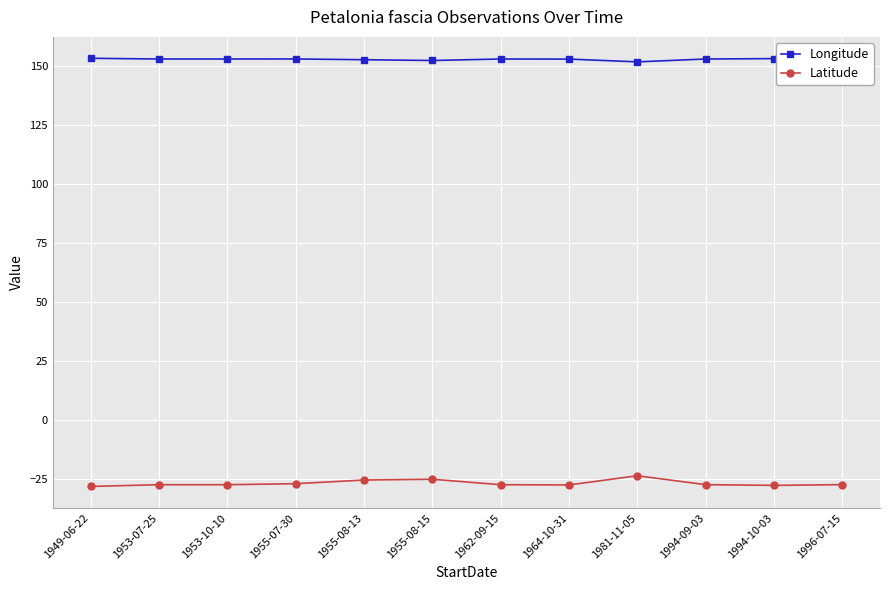

What is the spread (max minus min) of values at 1955-08-15?

177.4